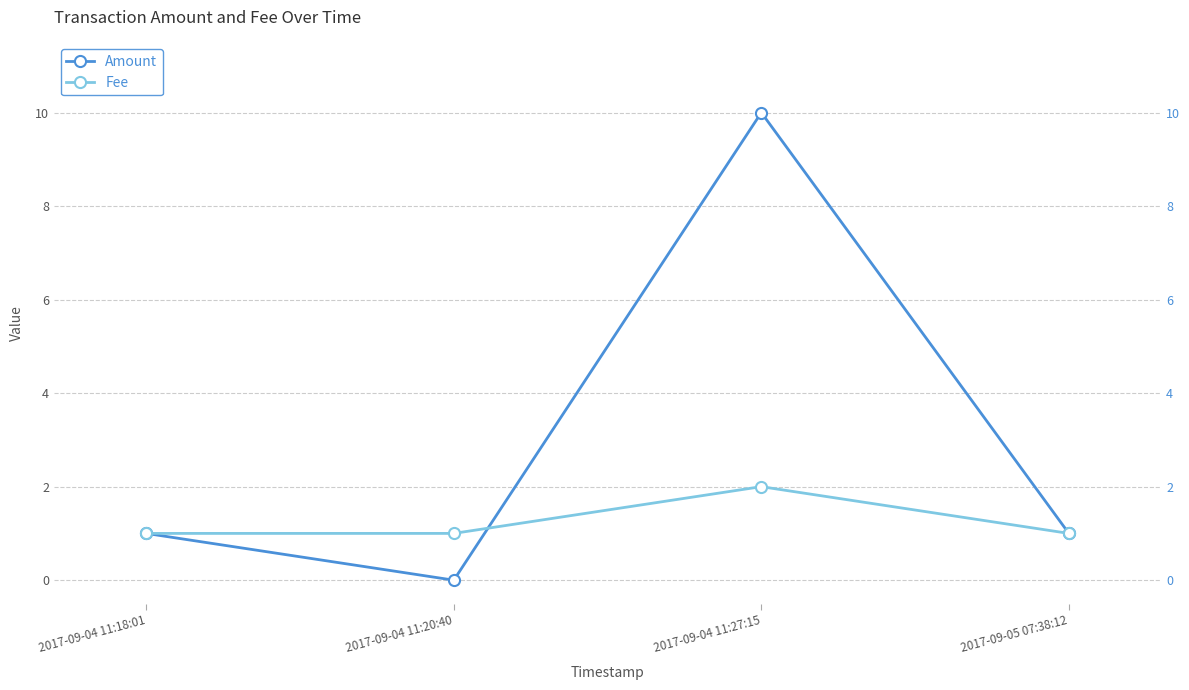

List the series in order of their peak value, highest first.

Amount, Fee